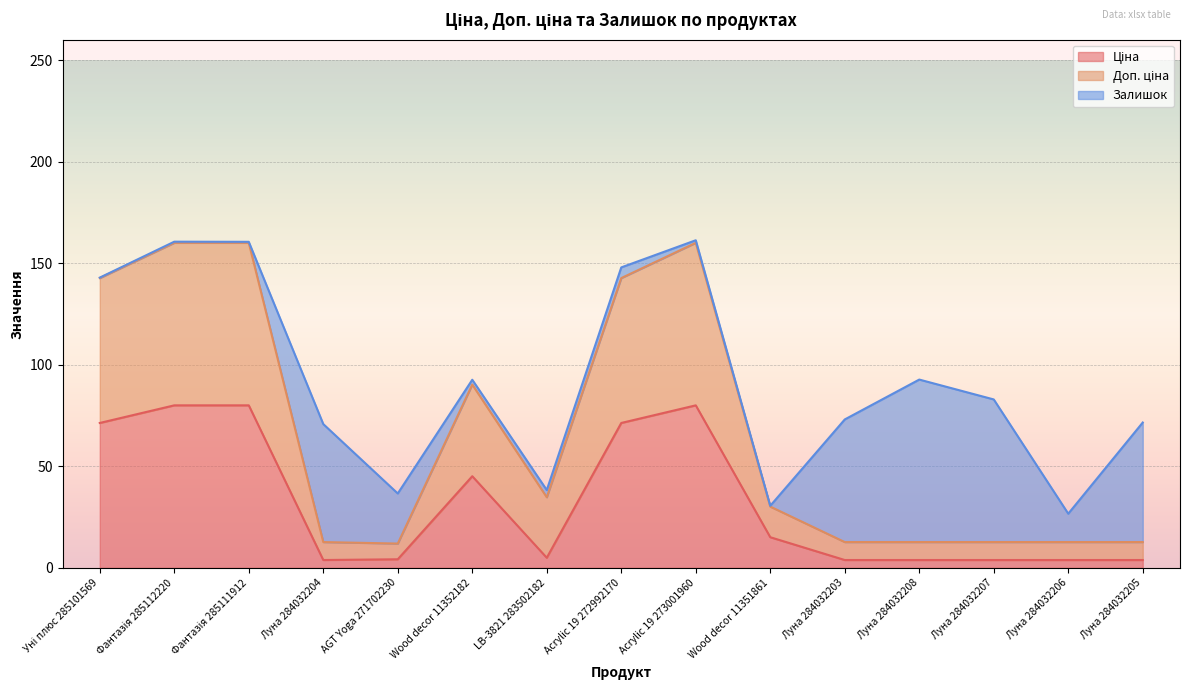

True or false: Ціна and Доп. ціна cross at least once.

False